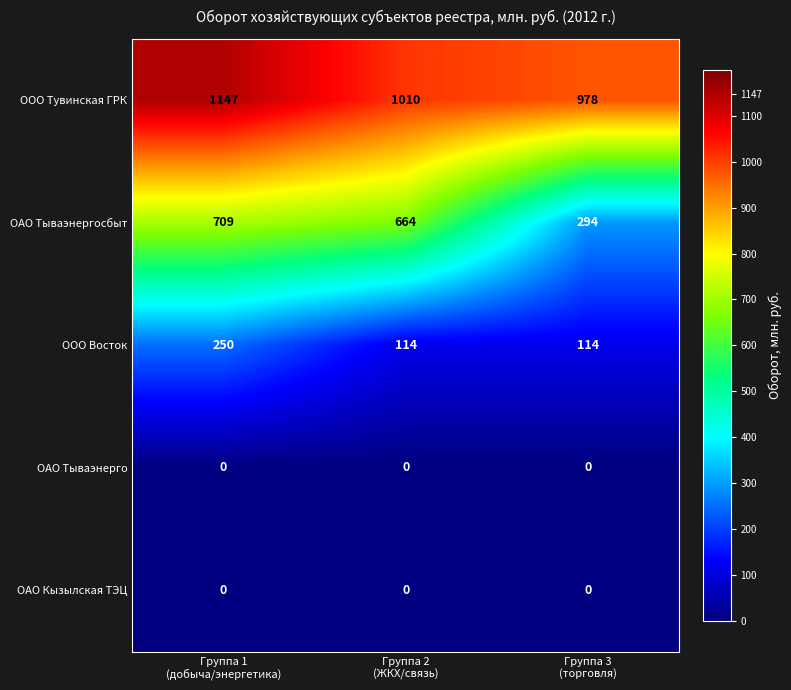

How many ОАО Тываэнергосбыт values are between 294 and 709?

3